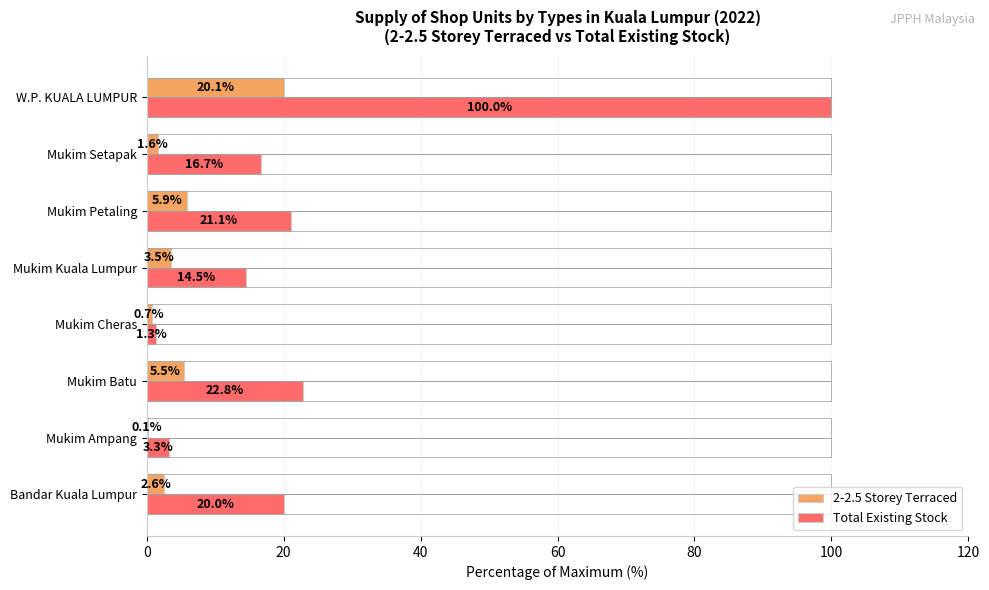

Where is Total Existing Stock nearest to the value 50?

Mukim Batu